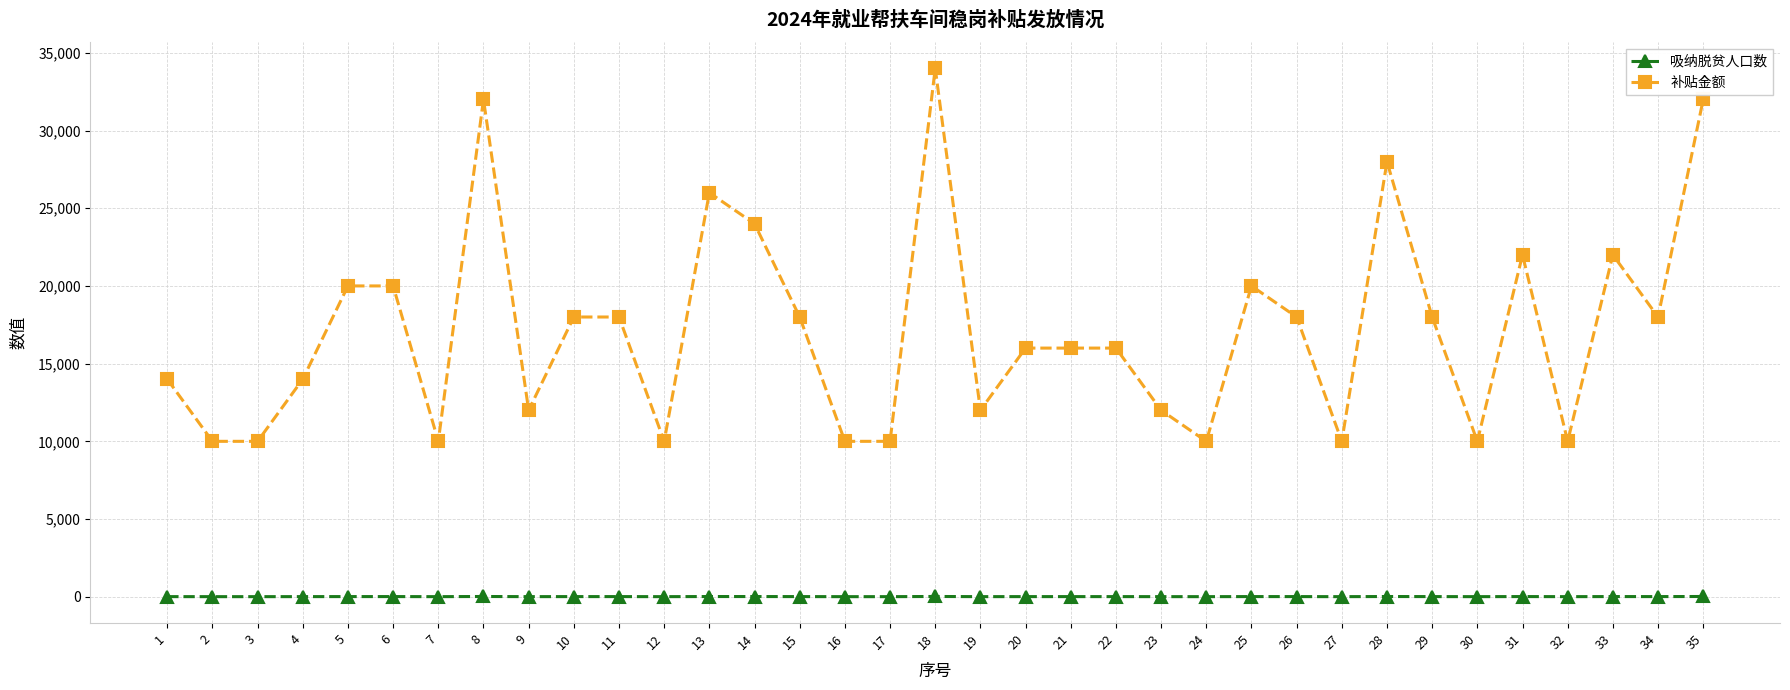

What is the spread (max minus min) of values at 9?

11994